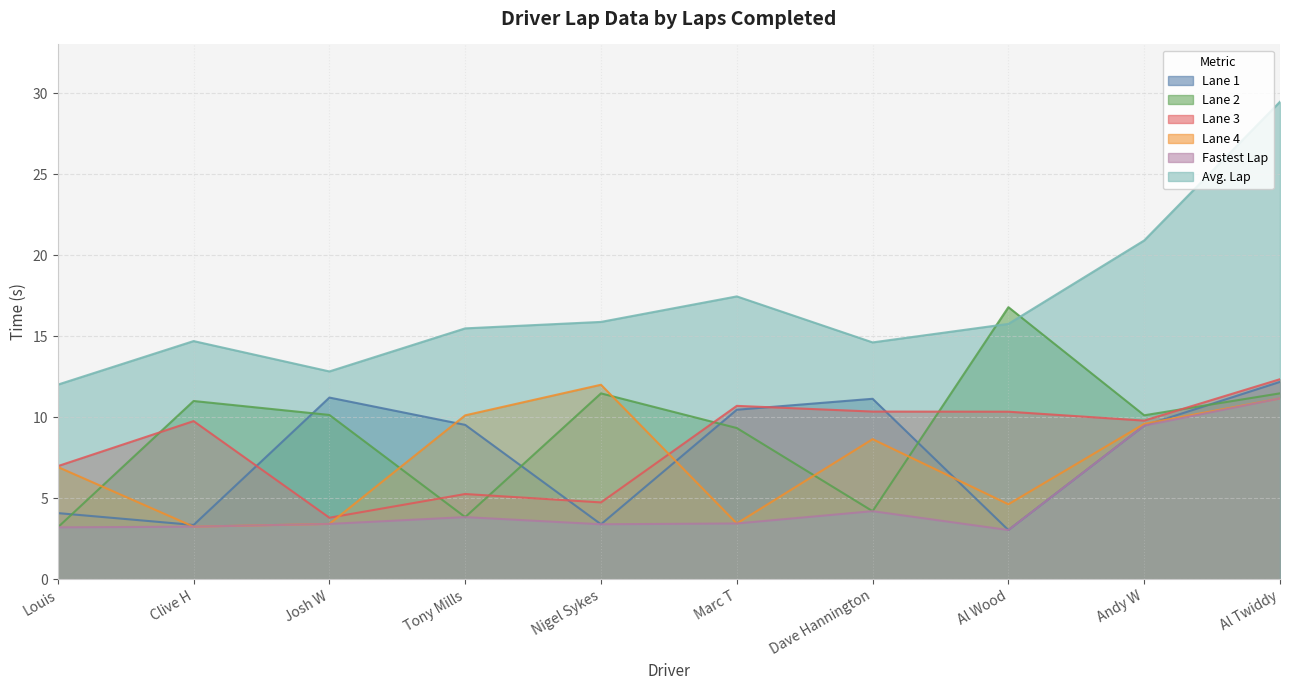

What is the total value across all series at Al Wood?

53.6